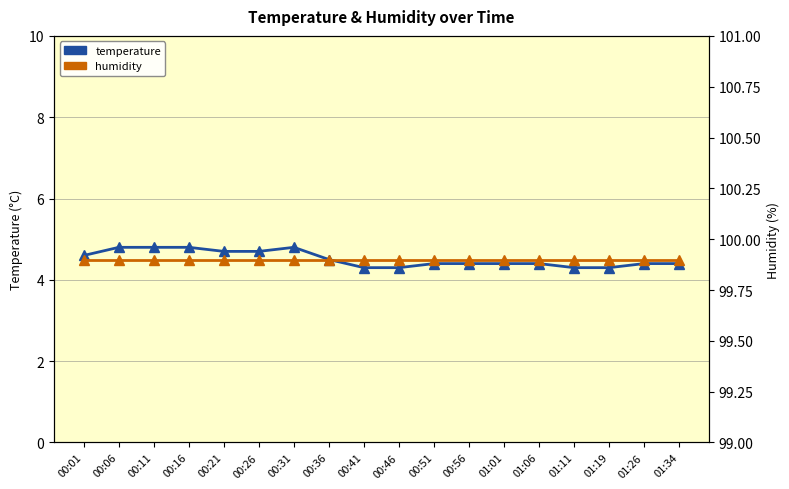

At which category does temperature reach its first local peak?

00:31